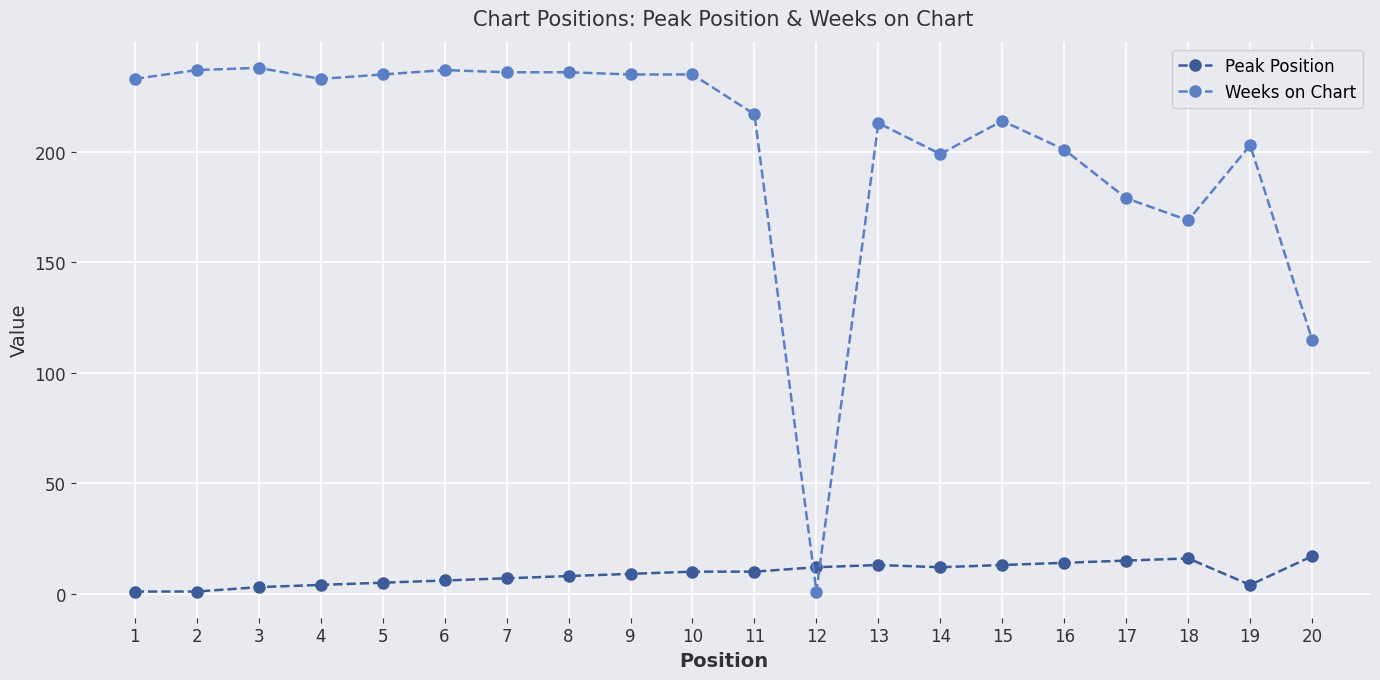

What is the sum of all Peak Position values?

180